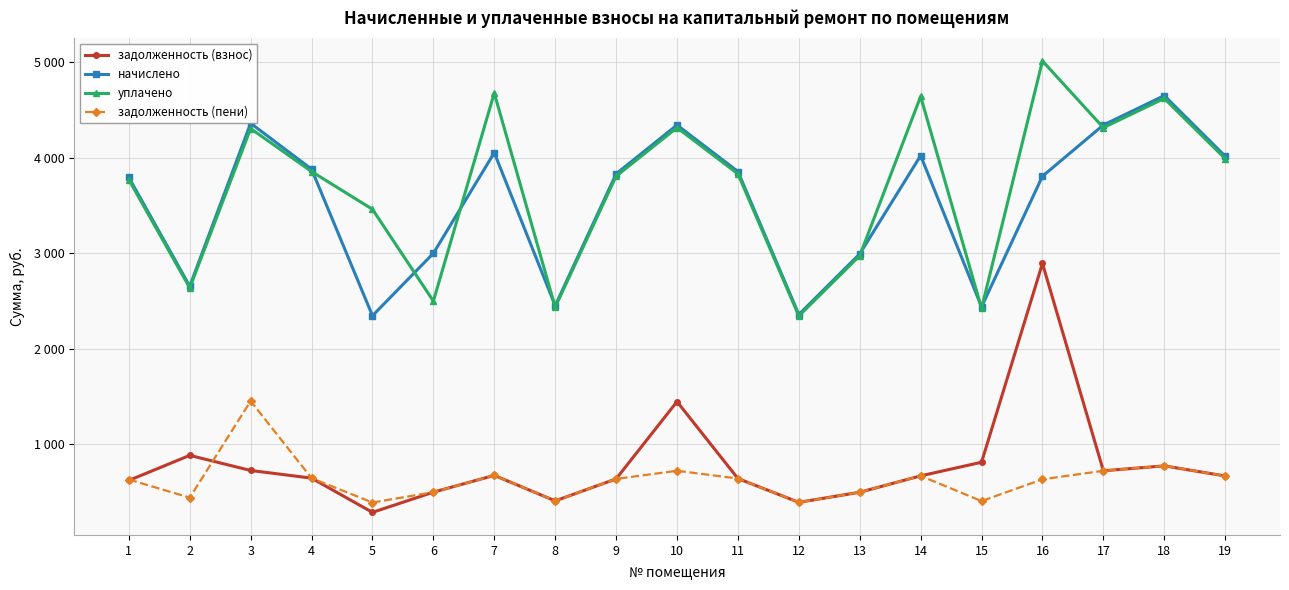

What is the difference between the second highest and minimum values in the уплачено series?

2331.6